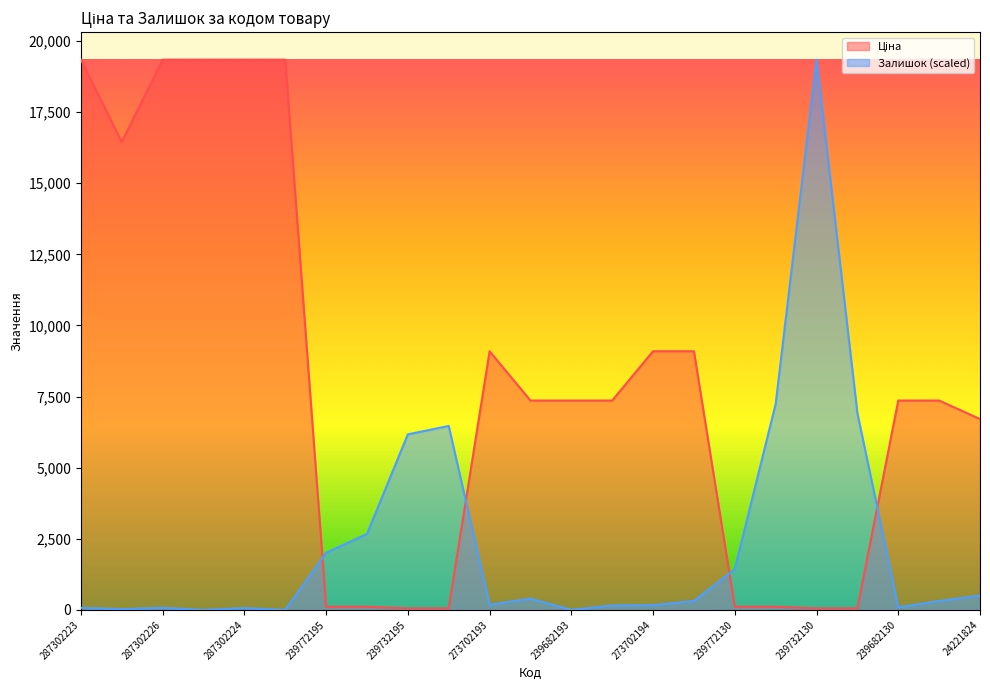

What position from the right is 239732195?

15